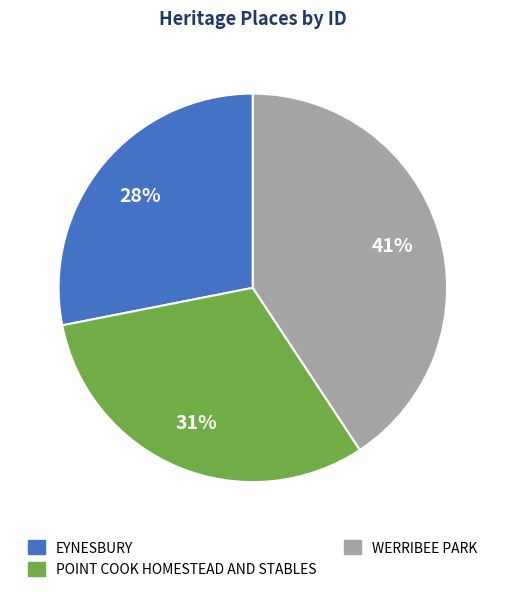

Approximately how many times larger is the value at WERRIBEE PARK compared to POINT COOK HOMESTEAD AND STABLES?

1.3